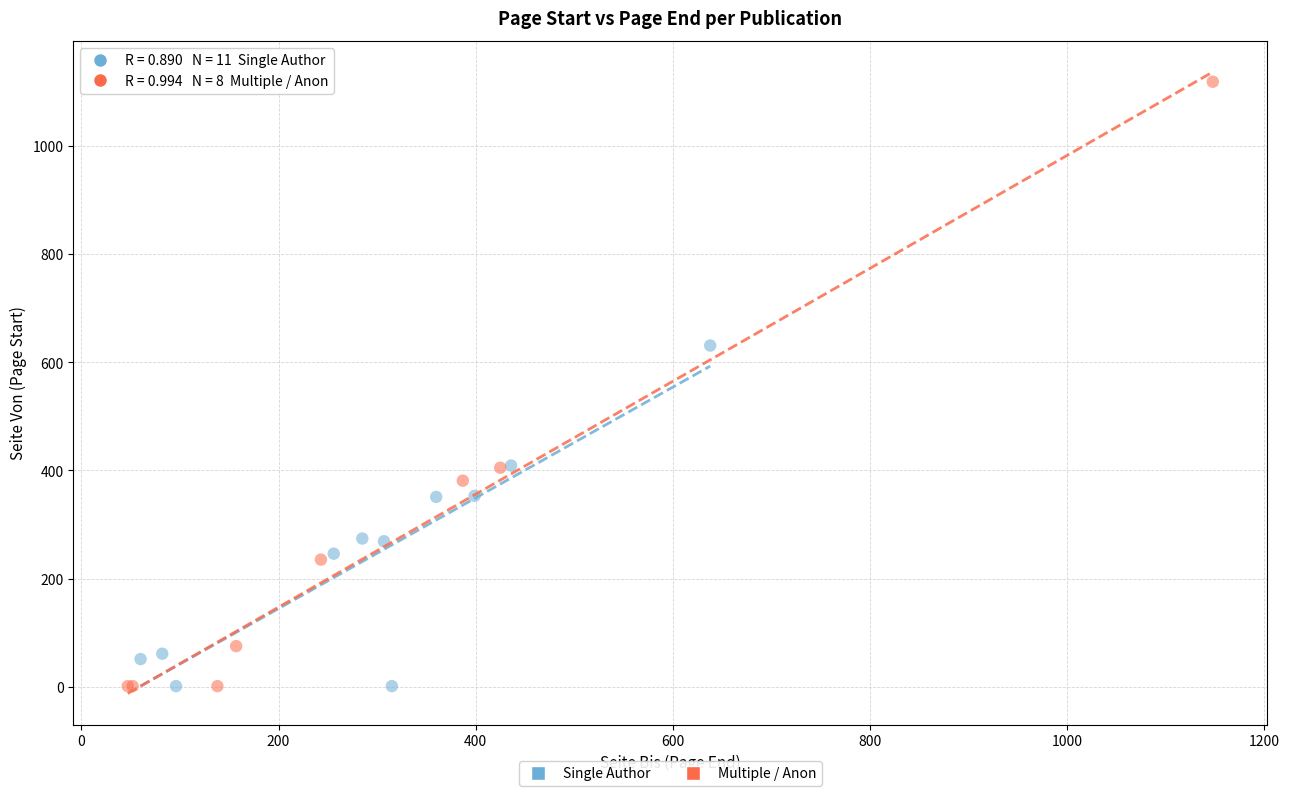

Which series has the widest spread of Y values?

Multiple / Anon